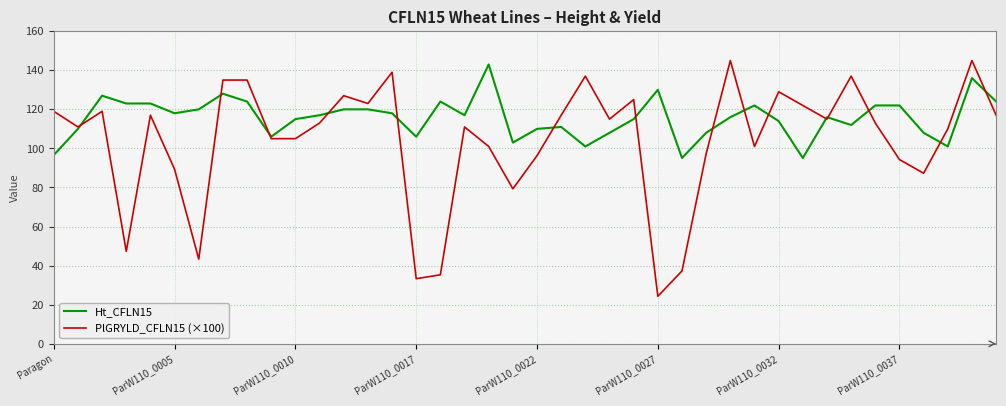

What is the maximum value shown in the chart?

145.0